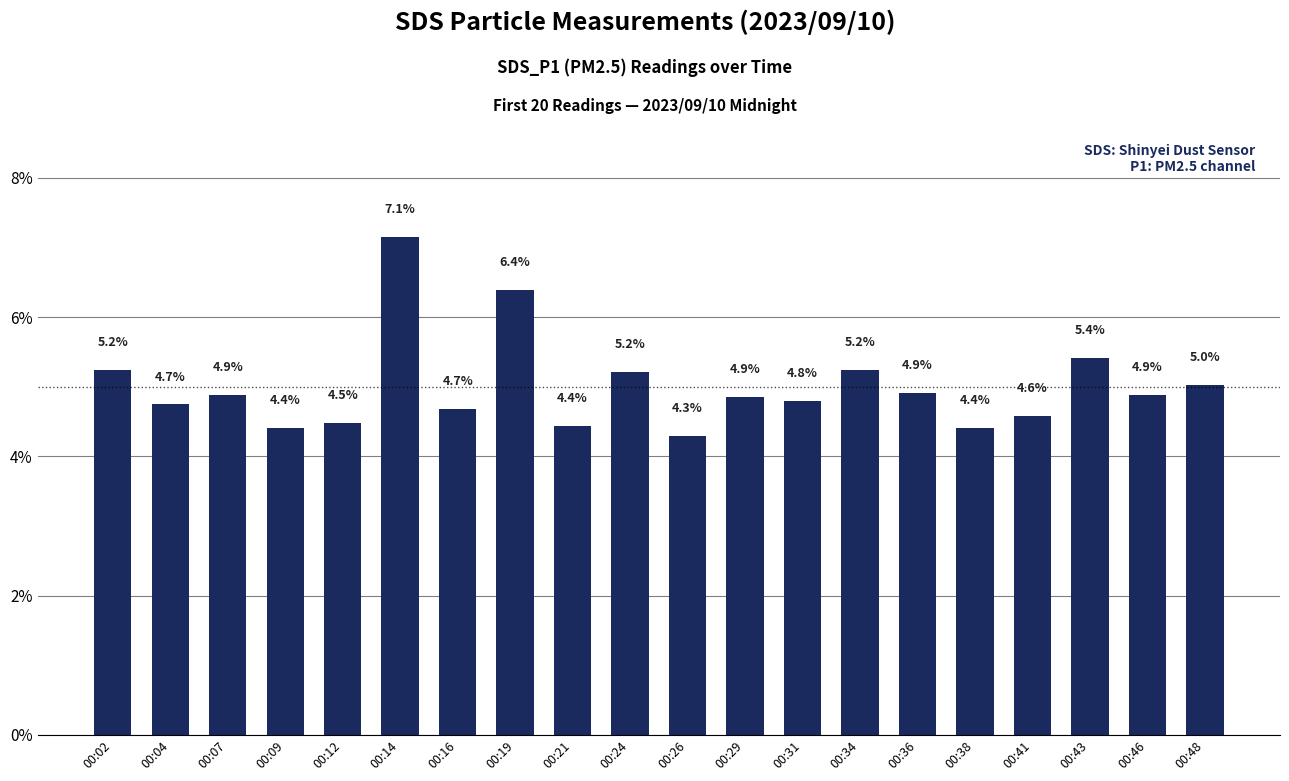

Are the bars horizontal?

No